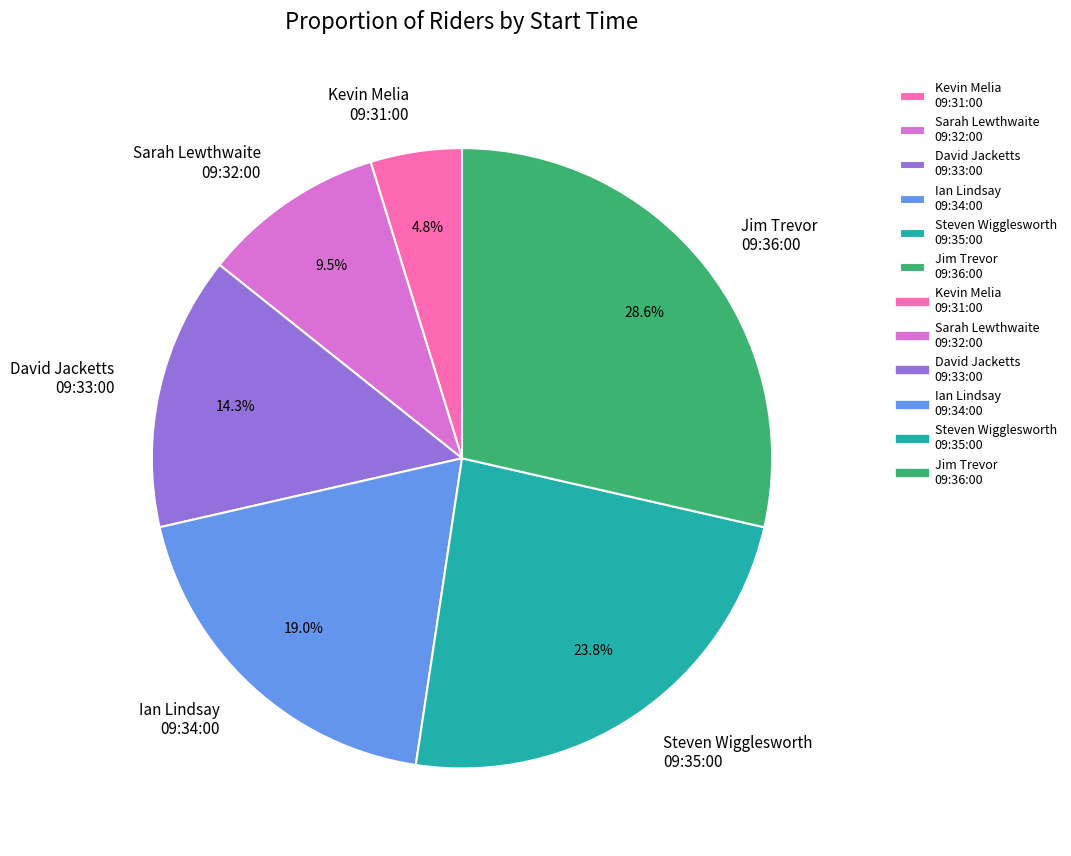

Between Kevin Melia 09:31:00 and David Jacketts 09:33:00, which is larger?

David Jacketts 09:33:00